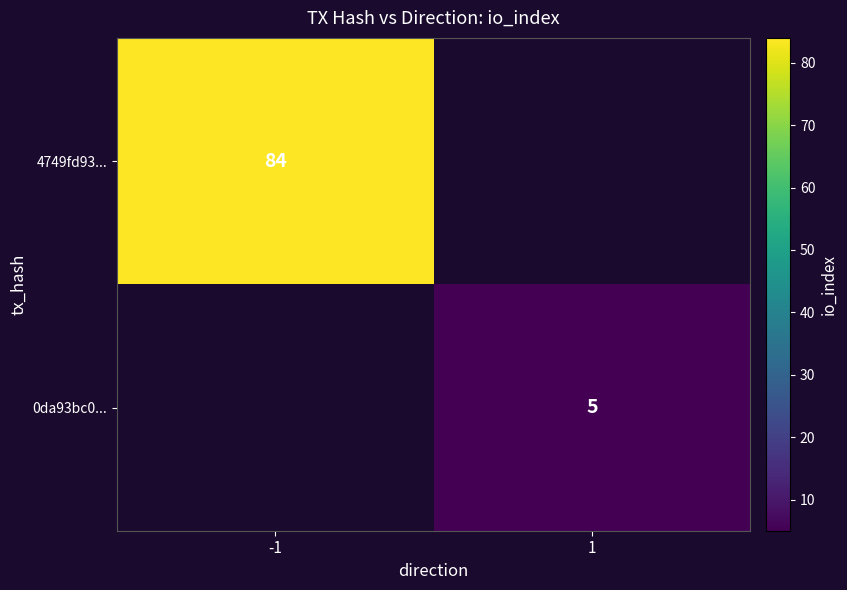

Is it true that 4749fd93... equals 84 at -1?

True